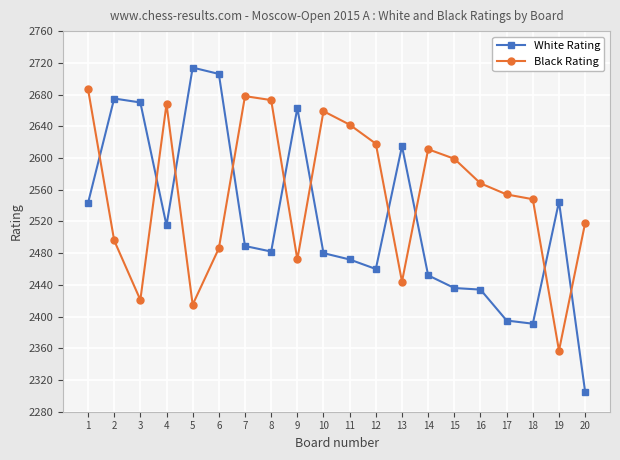

How many lines are shown in the chart?

2